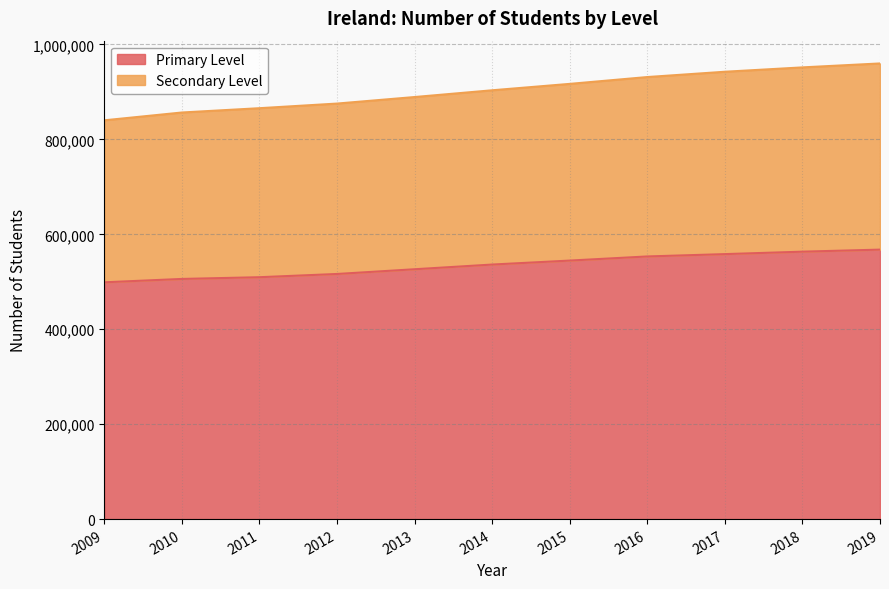

Where does the Primary Level series first go above 536317?

2015